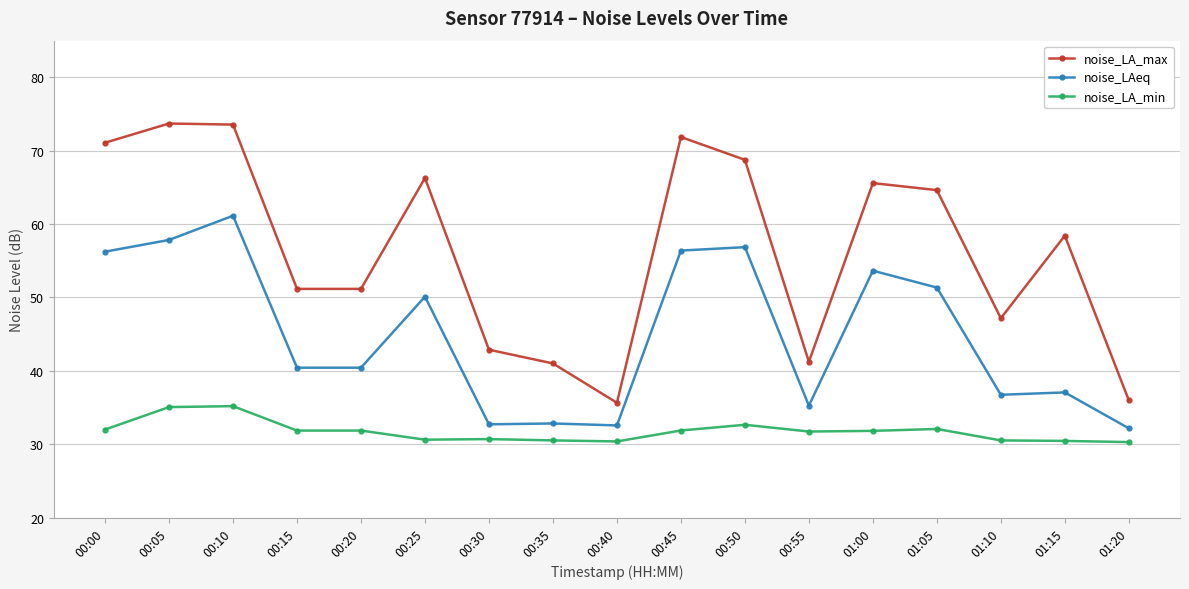

How many lines are shown in the chart?

3